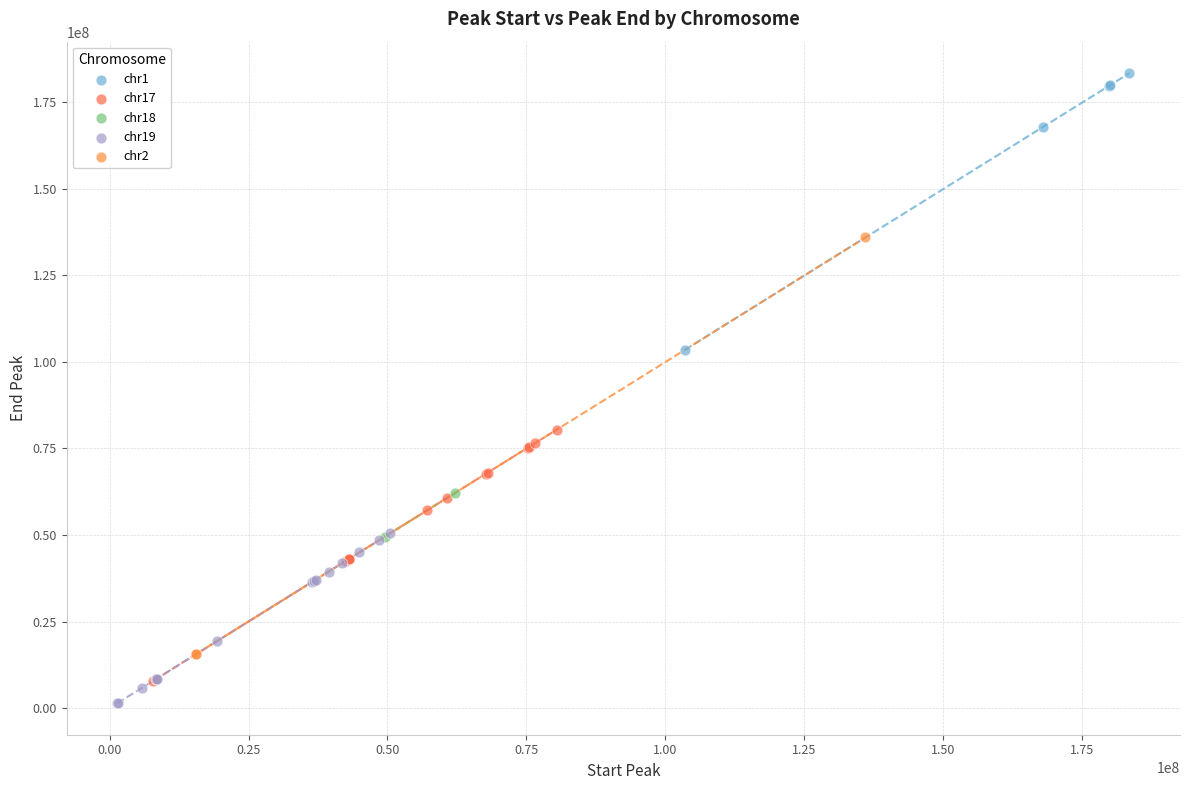

Which series has the widest spread of Y values?

chr2